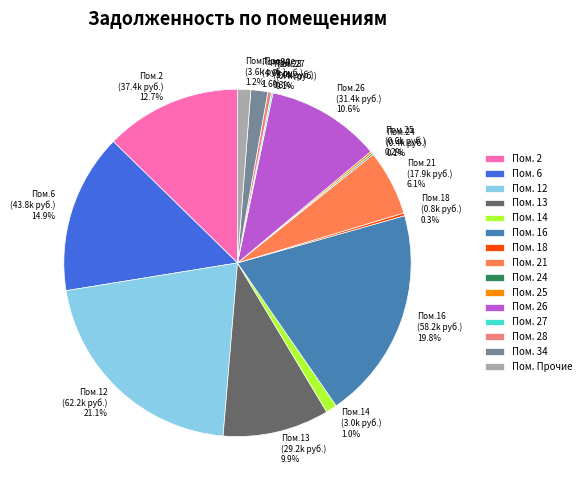

Does Пом. 21 account for over 50% of the chart?

No